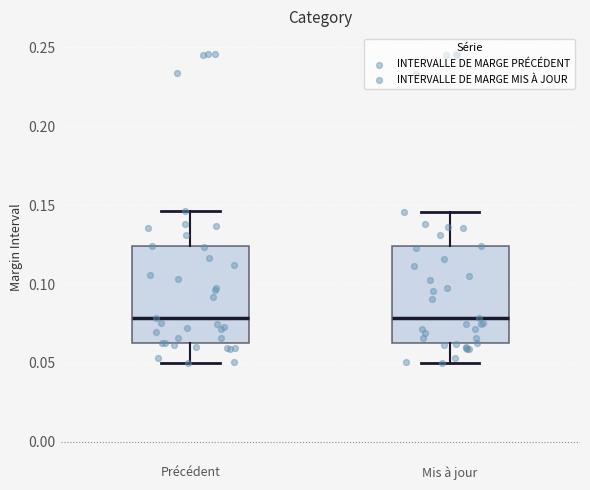

Where does the lower whisker of the box for Mis à jour end on the y-axis? The values are not printed on the chart, so give them approximately, as read against the axis.

0.050